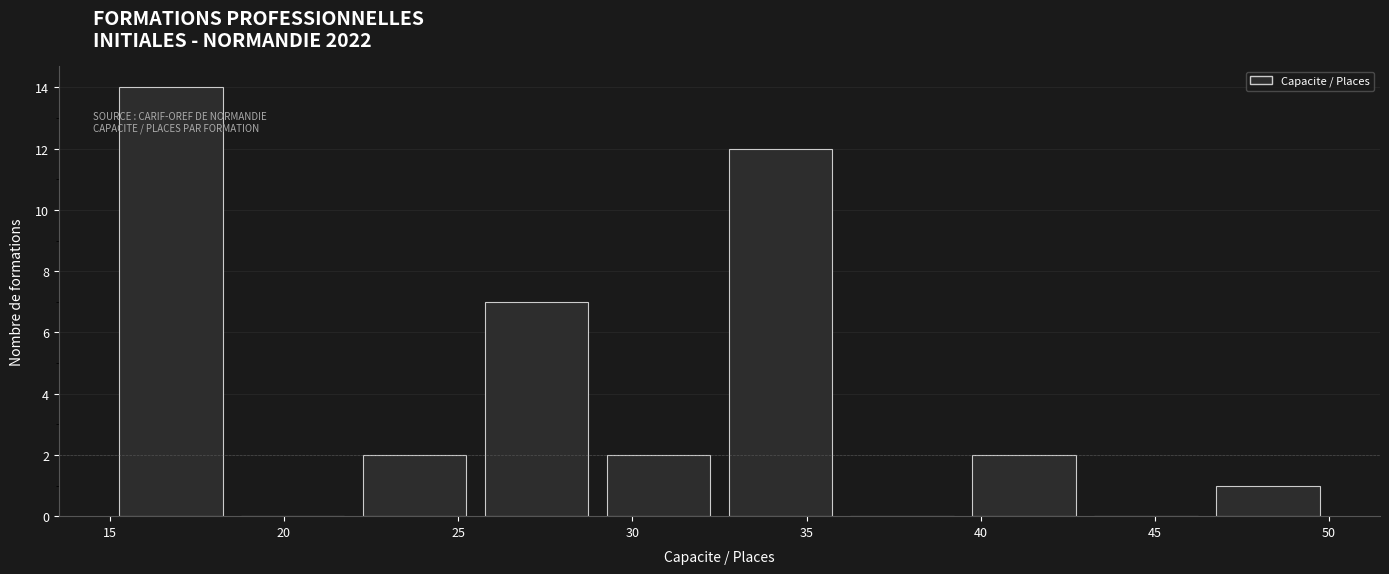

What is the height of the bar covering 22.0 to 25.5 on the x-axis? The values are not printed on the chart, so give them approximately, as read against the axis.

2